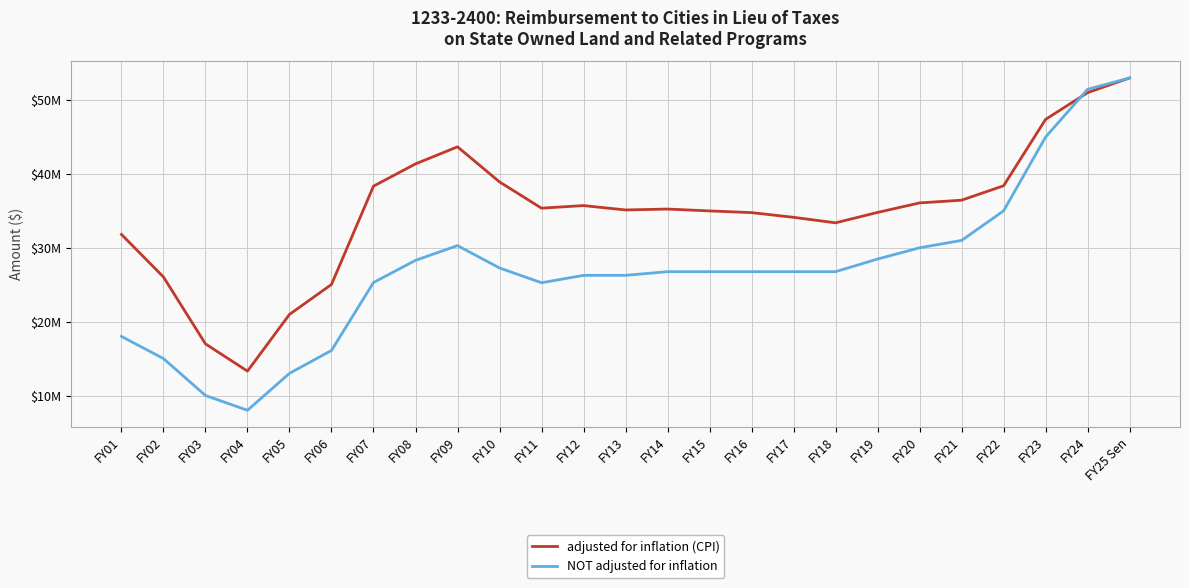

Does the chart have visible grid lines?

Yes